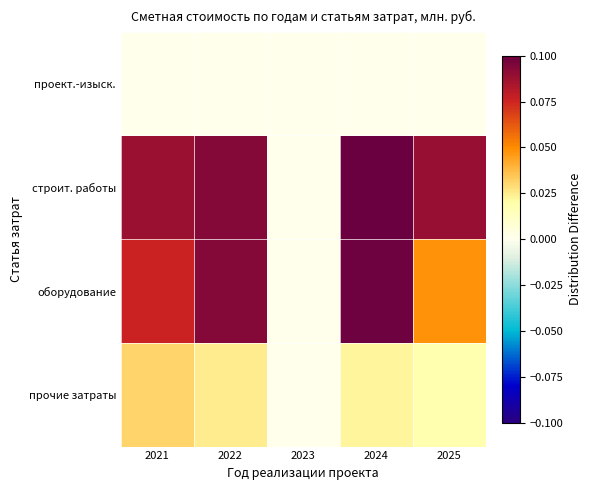

Reading right to left, what are all the values shown in this chart?

проект.-изыск.: 2025=0.0	2024=0.0	2023=0.0	2022=0.0	2021=0.0
строит. работы: 2025=0.1	2024=0.1	2023=0.0	2022=0.1	2021=0.1
оборудование: 2025=0.0	2024=0.1	2023=0.0	2022=0.1	2021=0.1
прочие затраты: 2025=0.0	2024=0.0	2023=0.0	2022=0.0	2021=0.0